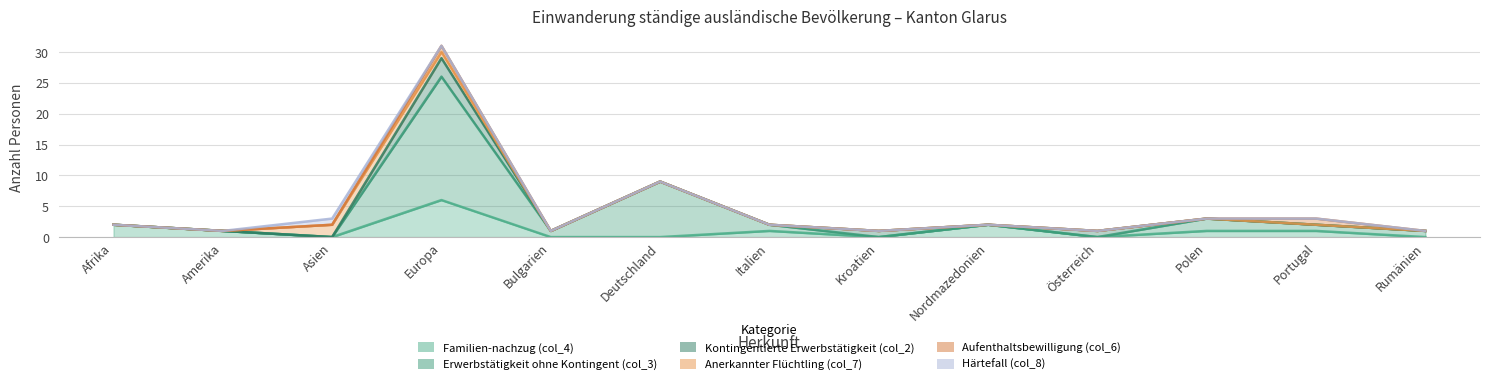

True or false: Härtefall (col_8) and Aufenthaltsbewilligung (col_6) cross at least once.

True